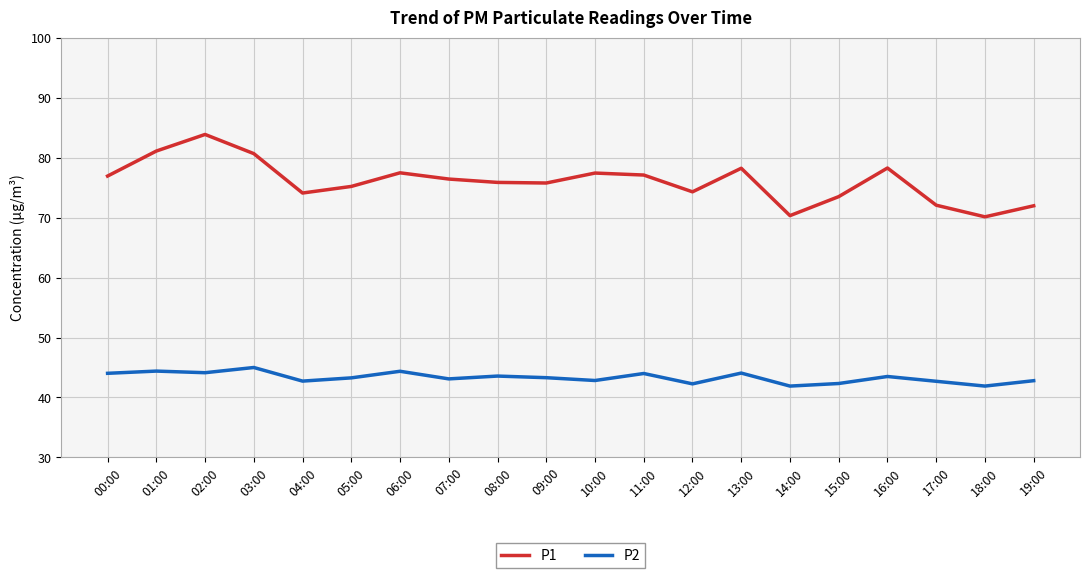

At which label does P1 first exceed 76?

00:00